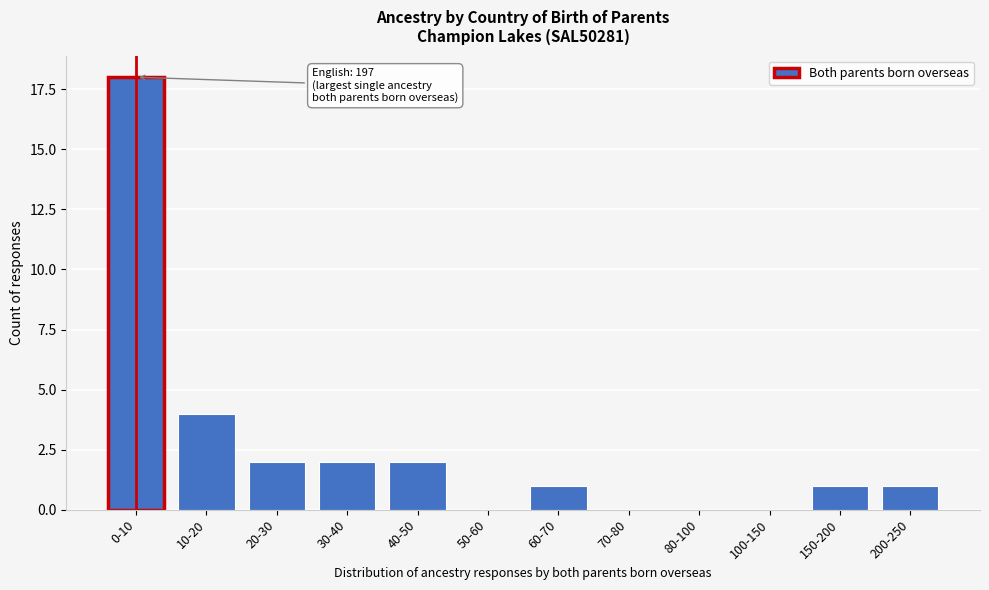

Reading left to right, what are all the values shown in this chart?

0-10=18	10-20=4	20-30=2	30-40=2	40-50=2	50-60=0	60-70=1	70-80=0	80-100=0	100-150=0	150-200=1	200-250=1